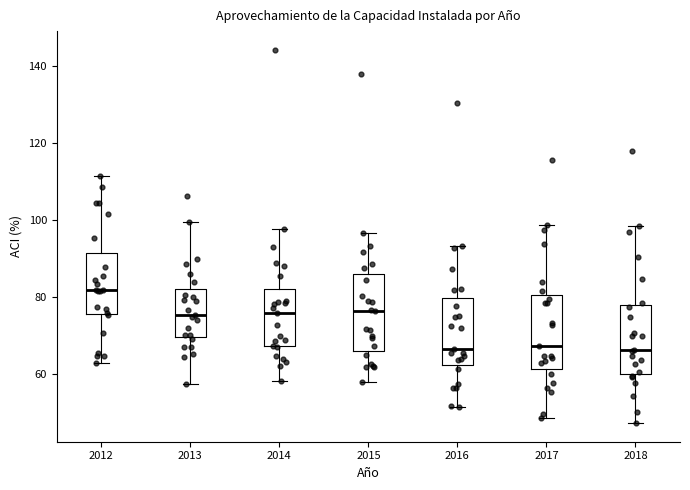

Reading left to right, transcribe this box plot: for each box, give where its median line is, the range the box spans, and where its two whiskers end, as read against the y-axis. The values are not printed on the chart, so give them approximately, as read against the axis.

2012: median 82, box 76 to 92, whiskers 62 to 112
2013: median 76, box 70 to 82, whiskers 58 to 100
2014: median 76, box 68 to 82, whiskers 58 to 98
2015: median 76, box 66 to 86, whiskers 58 to 96
2016: median 66, box 62 to 80, whiskers 52 to 94
2017: median 68, box 62 to 80, whiskers 48 to 98
2018: median 66, box 60 to 78, whiskers 48 to 98